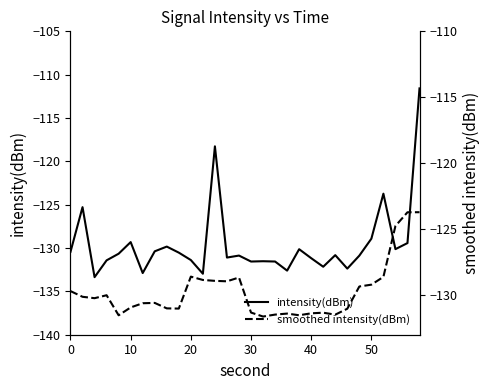

At how many categories does at least one series exceed -122?

2